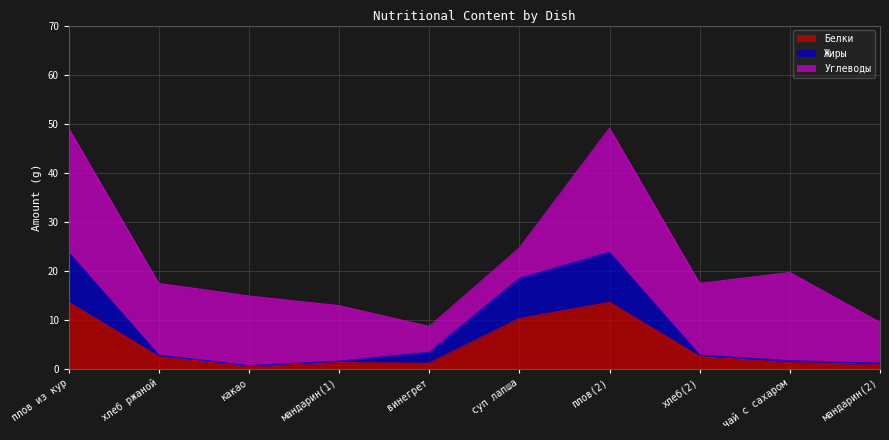

What is the maximum value for Белки?

13.5